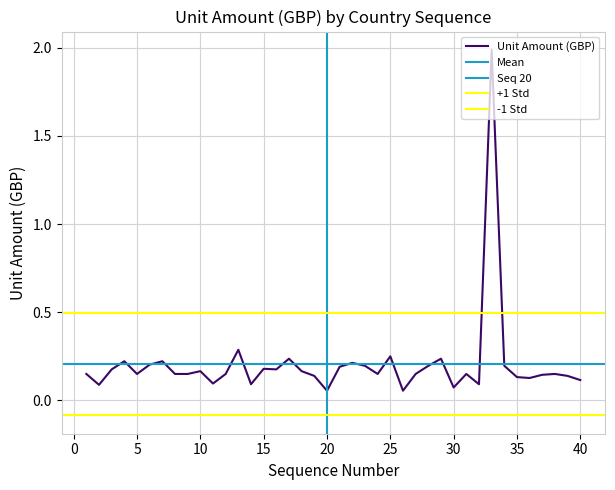

True or false: the data has more than 2 interior local peaks.

True